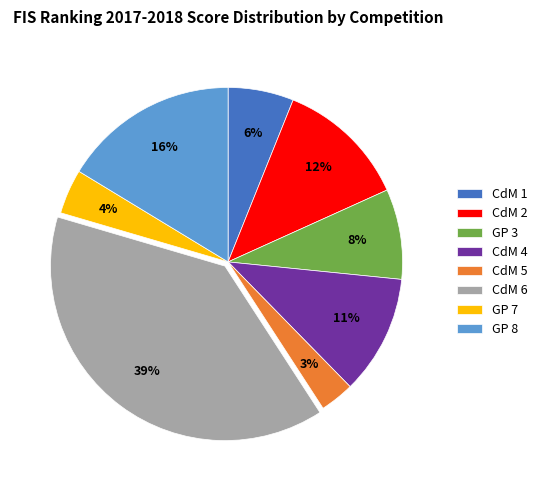

Rank the categories by value from highest to lowest.

CdM 6, GP 8, CdM 2, CdM 4, GP 3, CdM 1, GP 7, CdM 5